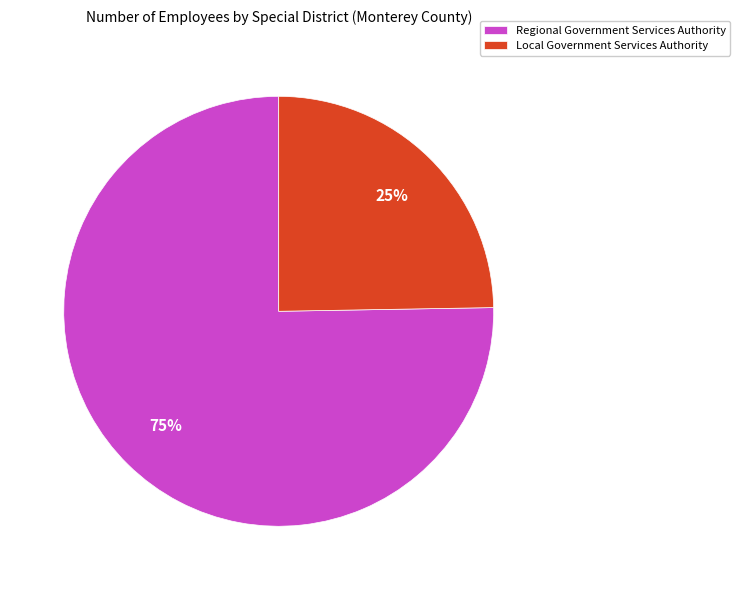

The Regional Government Services Authority slice represents 75% of the pie. True or false?

True